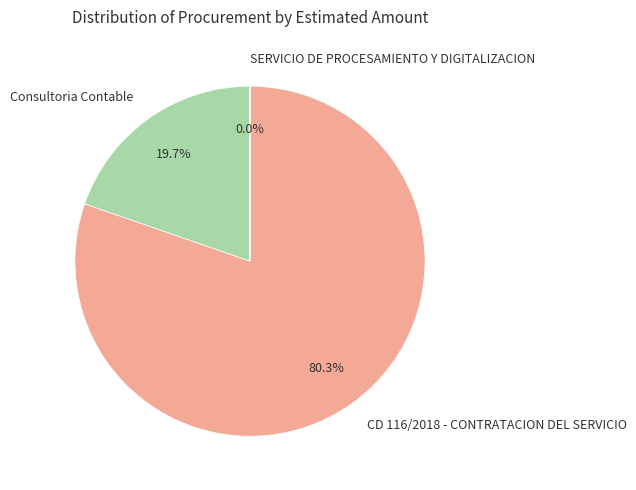

What percentage is NOT represented by Consultoria Contable?

80.3%